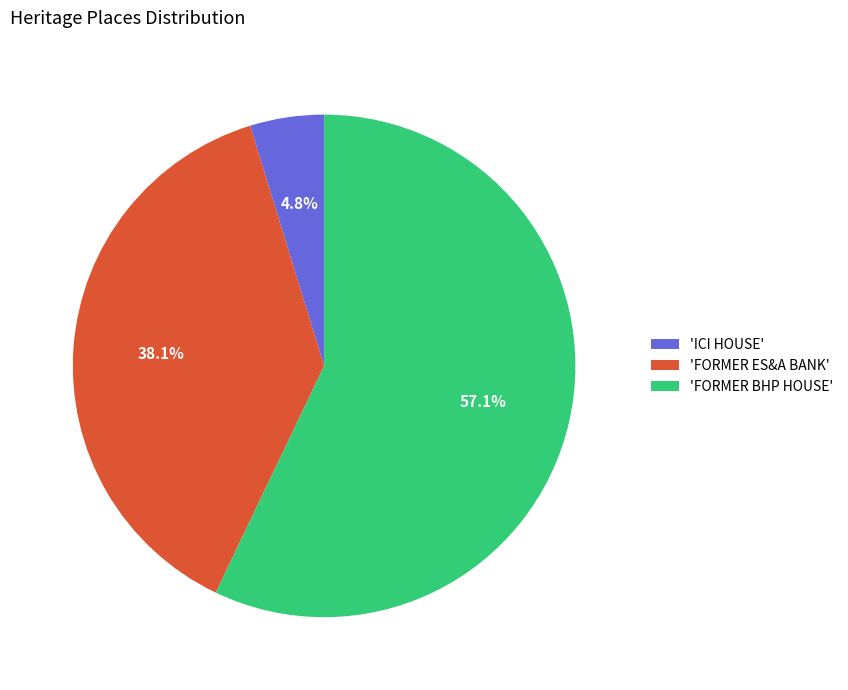

What is the largest slice in the pie chart?

'FORMER BHP HOUSE'